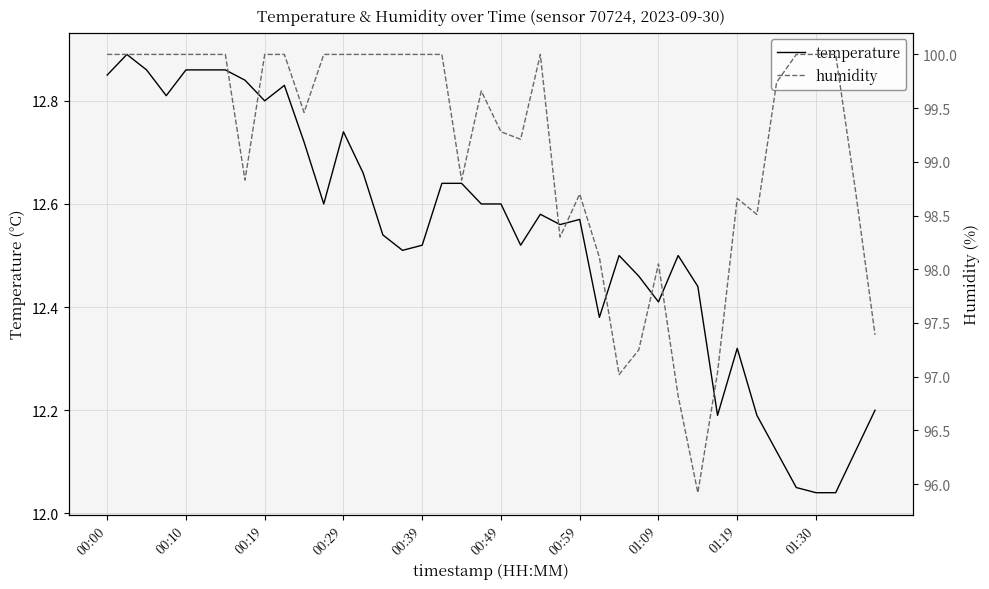

What position from the right is 01:09?

12